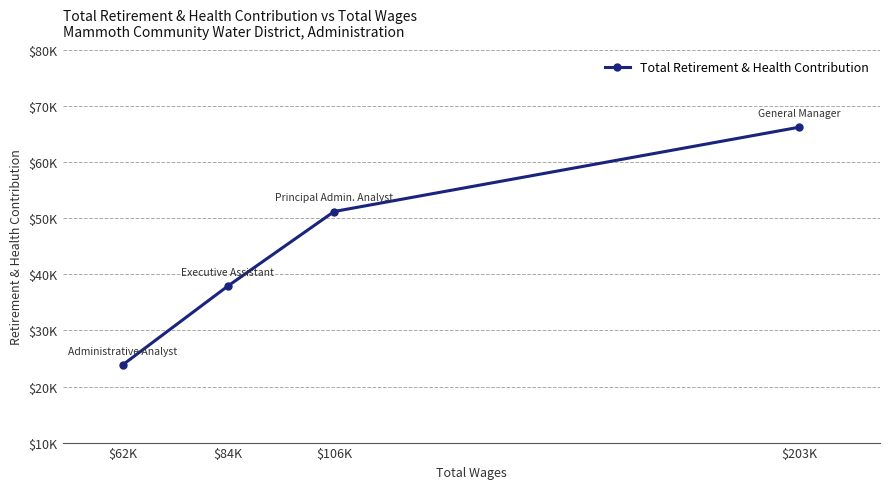

How many lines are shown in the chart?

1